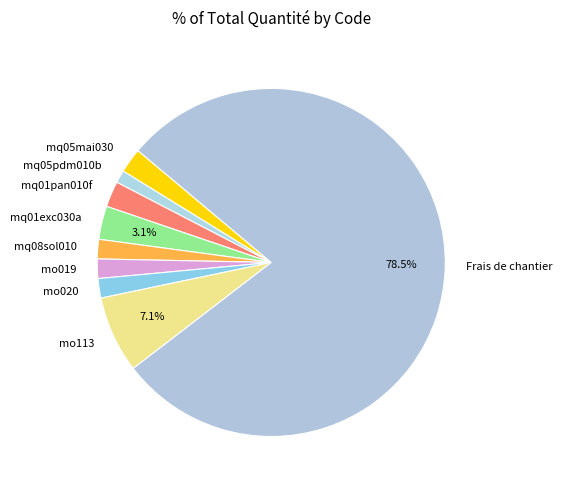

The mq08sol010 slice represents 12% of the pie. True or false?

False